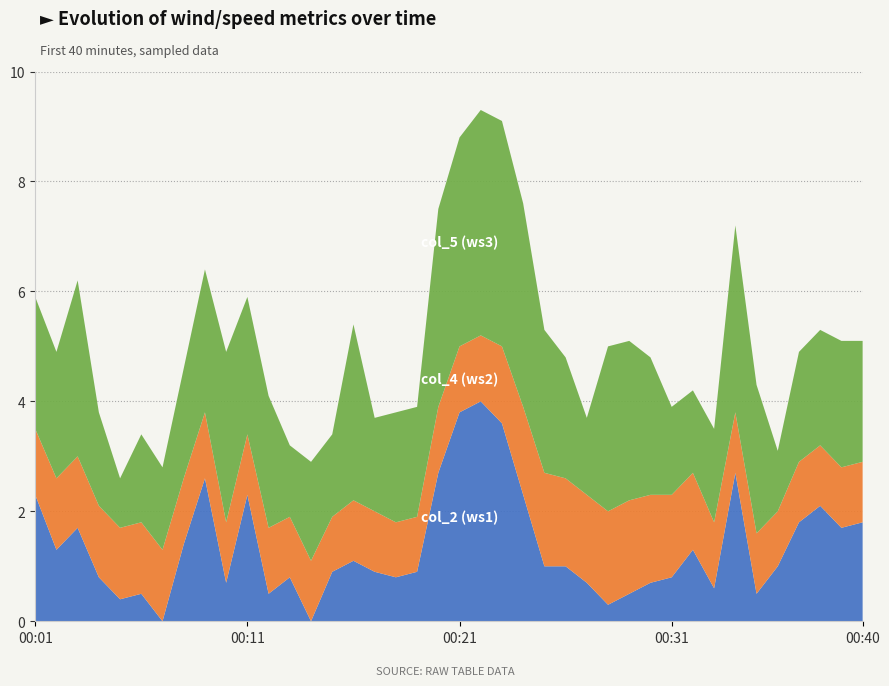

Which series has the largest total across all categories?

col_5